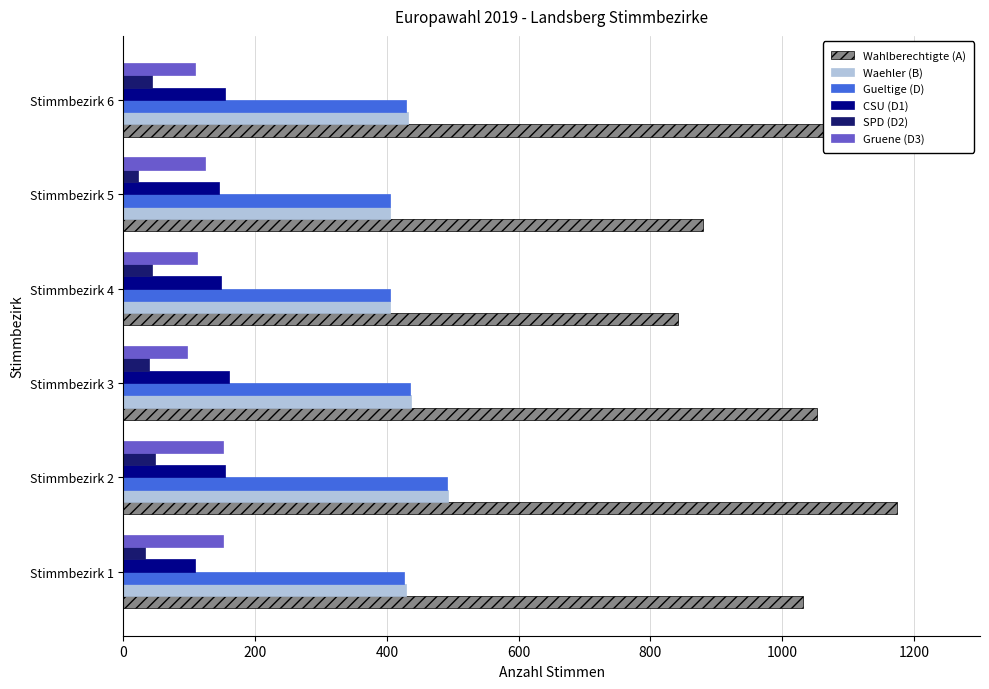

What is the difference between the highest and lowest values at Stimmbezirk 2?

1126